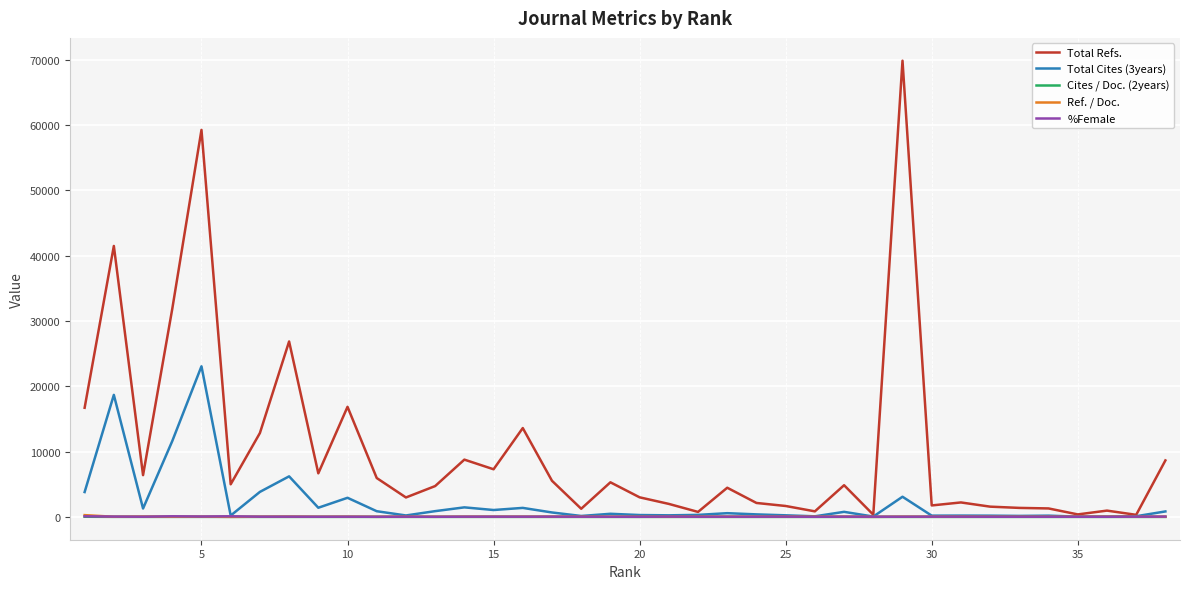

What is the greatest value displayed?

69853.0